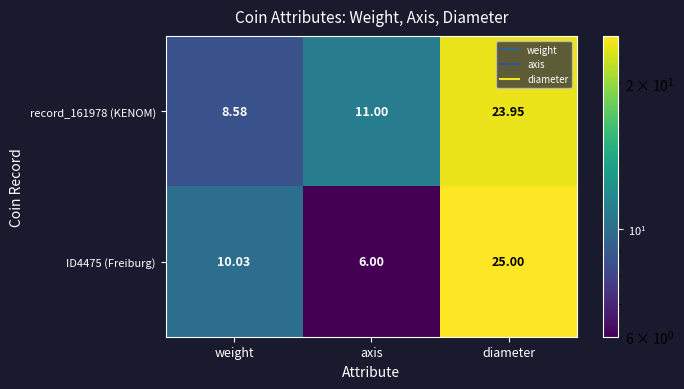

Which series has the widest spread of values?

ID4475 (Freiburg)